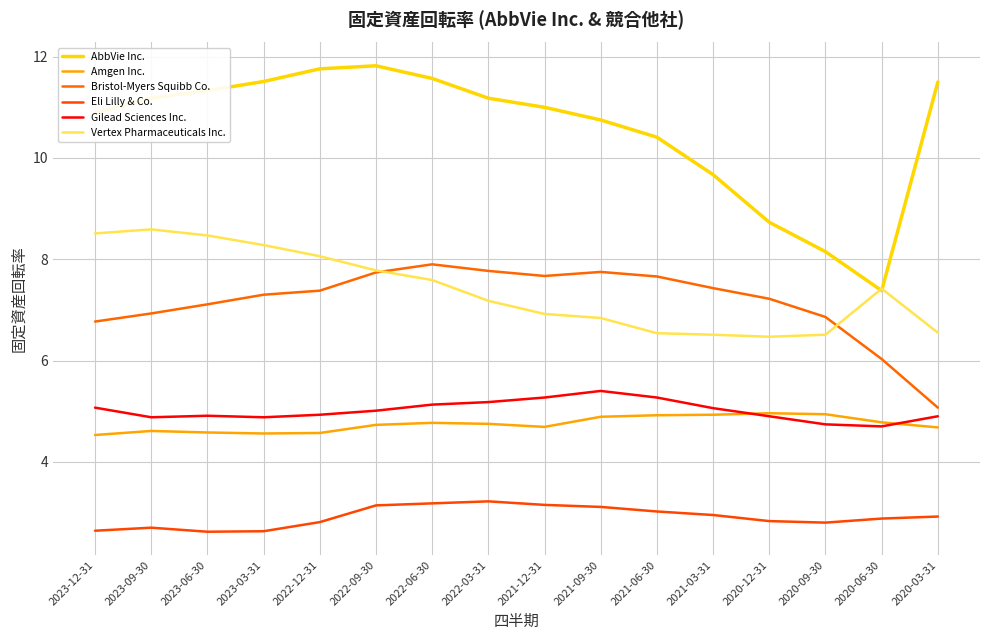

True or false: AbbVie Inc. has more than 0 interior local peaks.

True